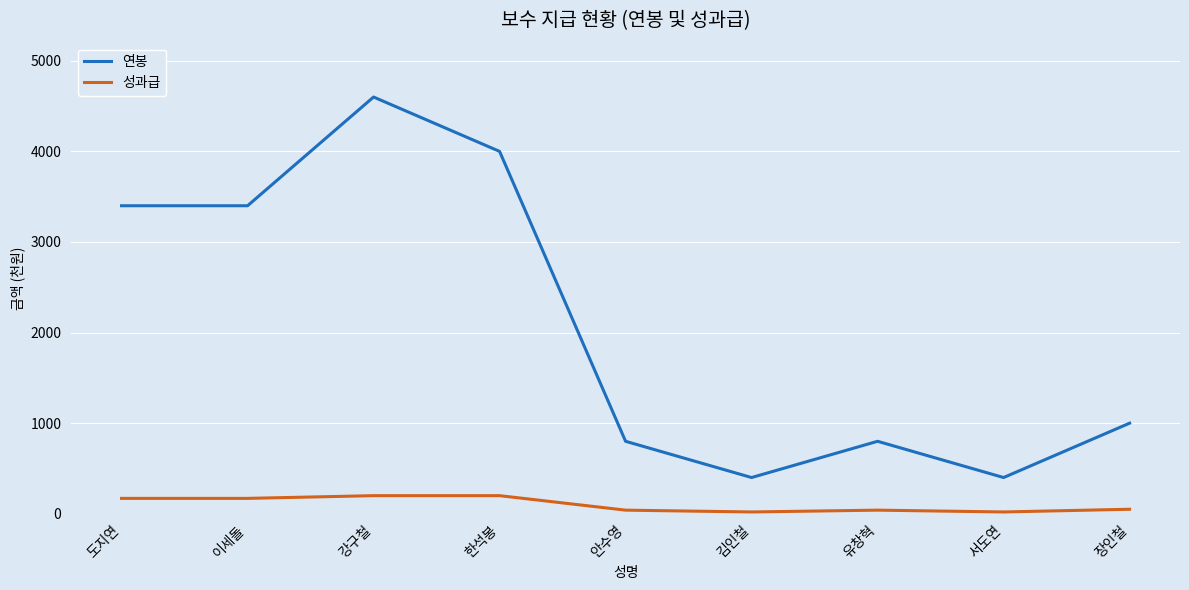

At 안수영, list the series in order from largest to smallest.

연봉, 성과급